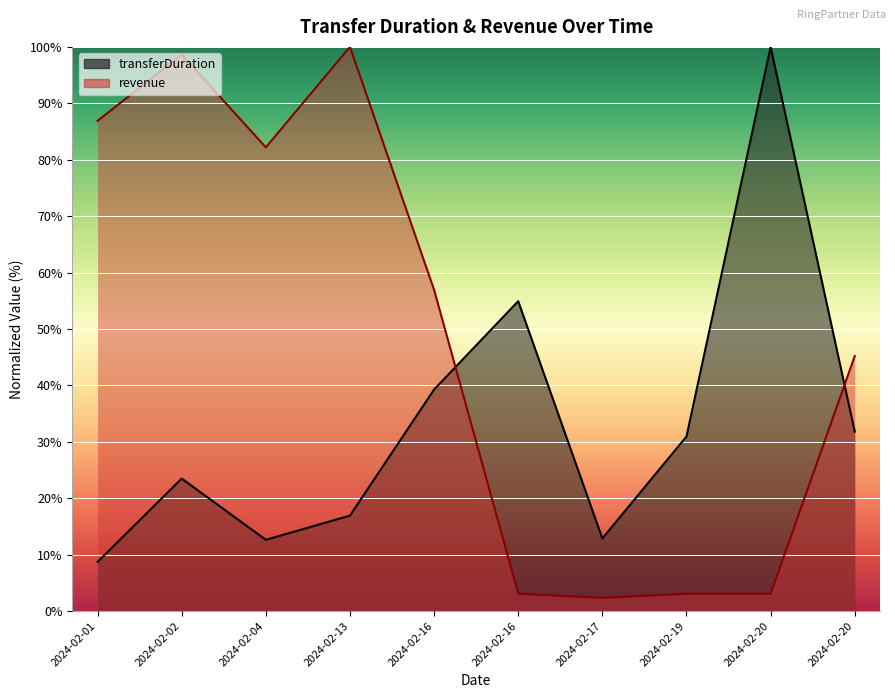

At how many categories does at least one series exceed 96?

3